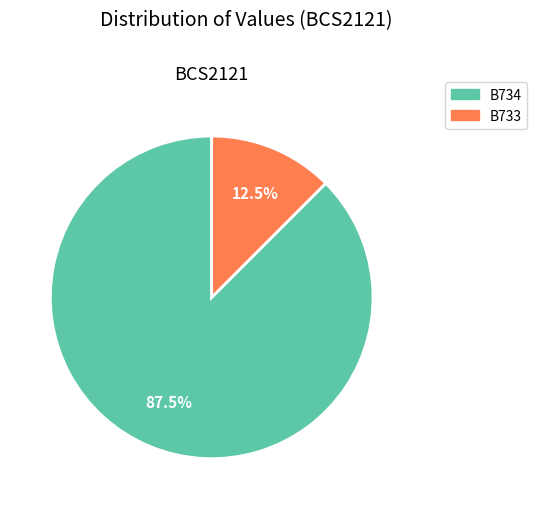

Is there any slice that represents more than half of the pie?

Yes